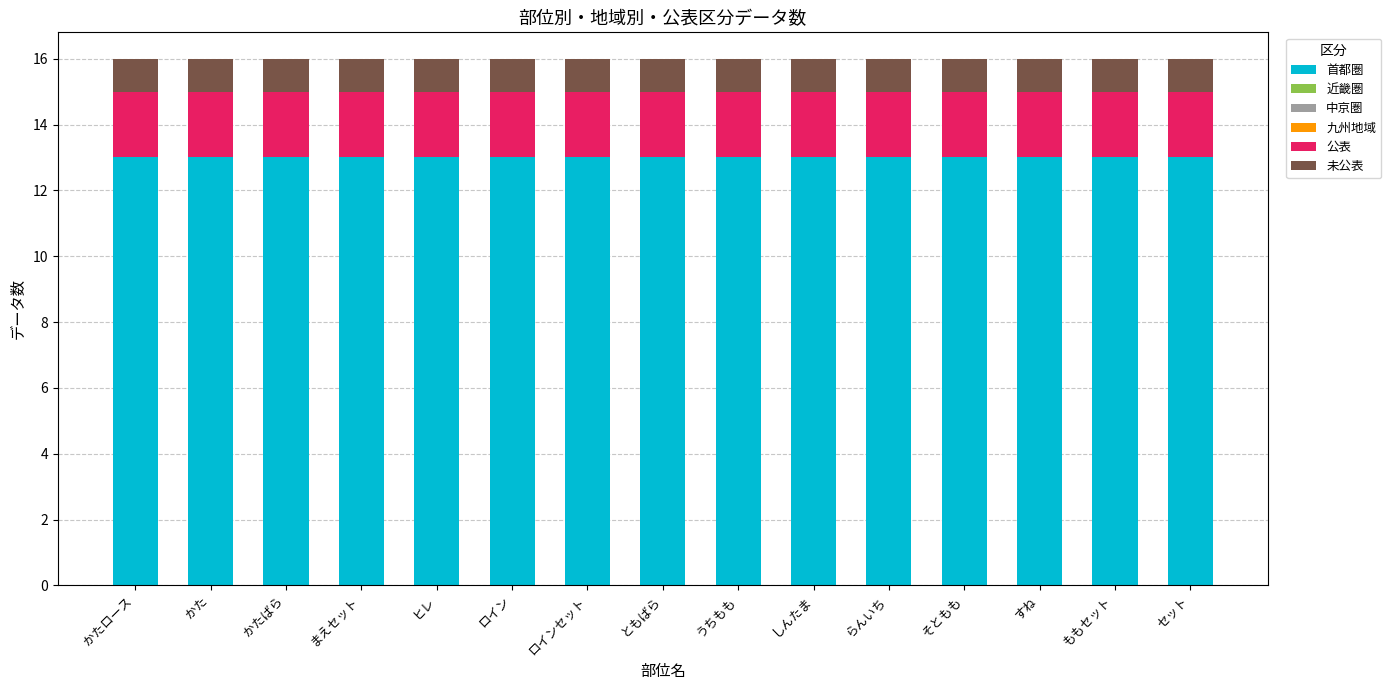

What is the total value across all series at ヒレ?

16